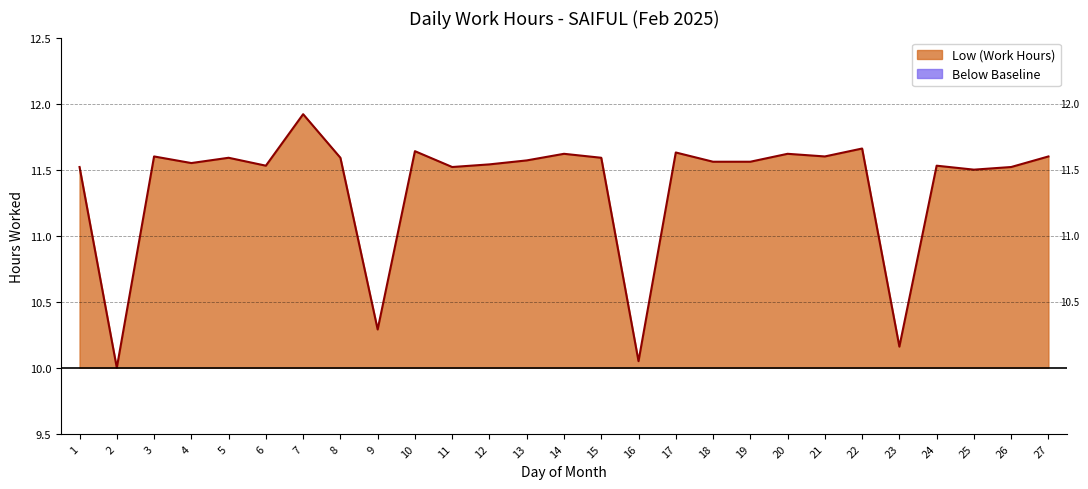

What is the value of the 8th point from the left?

11.6